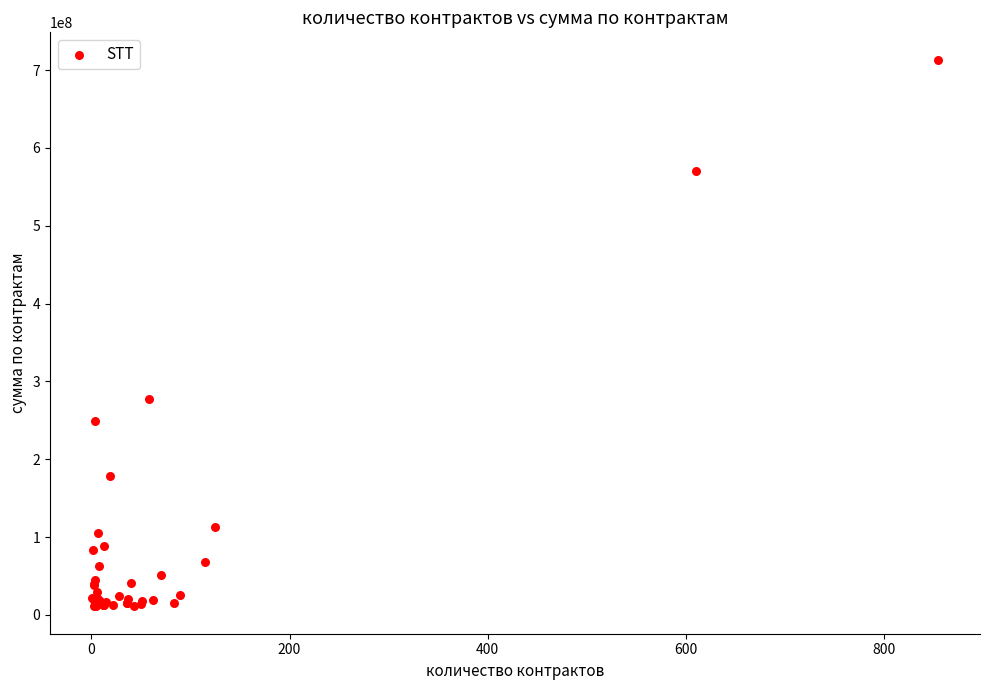

What Y value in the scatter plot is closest to 362220611?

276956414.2